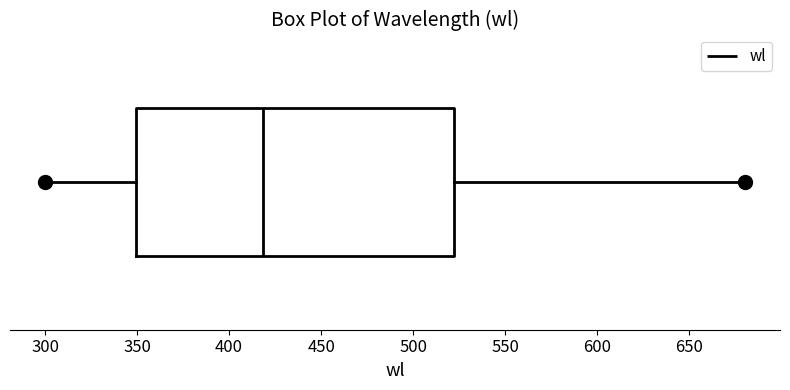

Read this box plot against the x-axis: the position of the median line, the range covered by the box, and the ends of both whiskers. The values are not printed on the chart, so give them approximately, as read against the axis.

median 420, box 350 to 520, whiskers 300 to 680